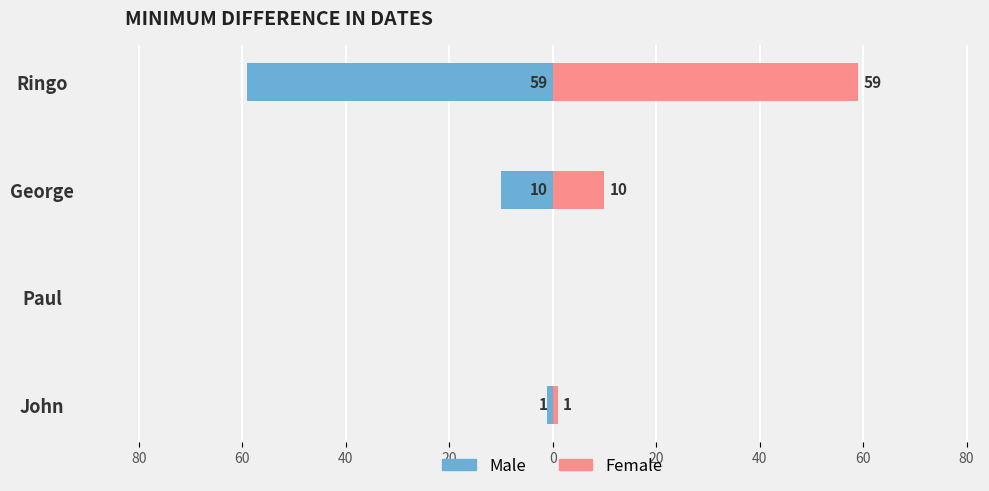

At how many categories does at least one series exceed -13?

4